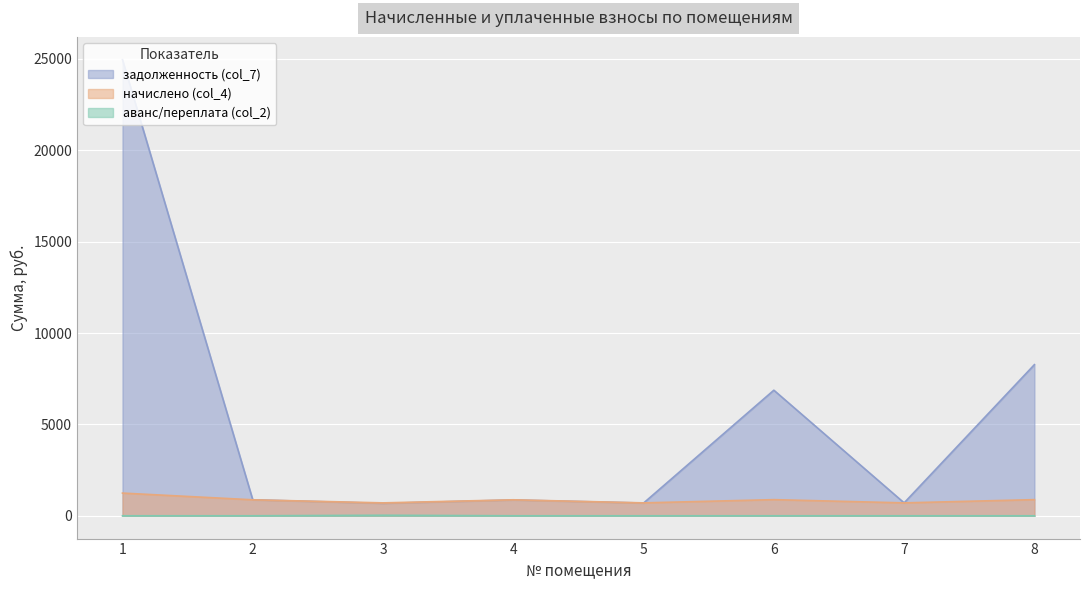

How many lines are shown in the chart?

3